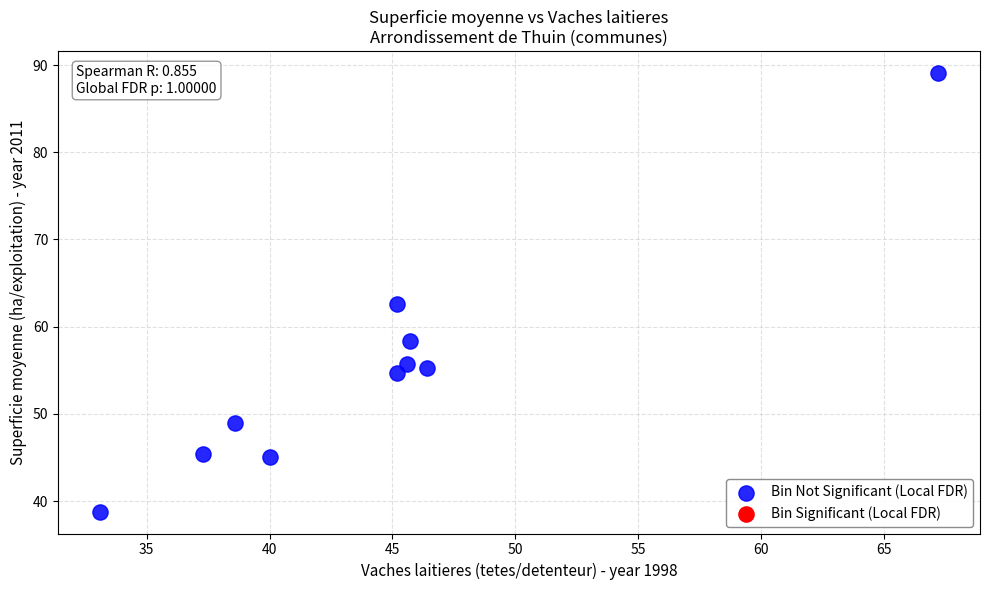

What is the range of Y values (max minus min)?

50.3